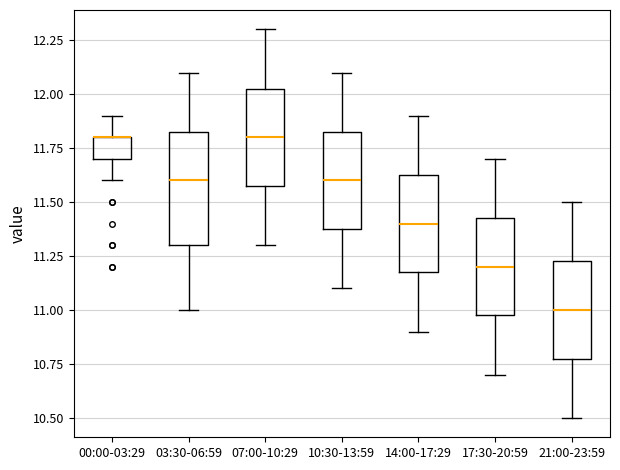

Reading left to right, read every box against the y-axis: the position of its median line, the range the box covers, and the ends of its whiskers. The values are not printed on the chart, so give them approximately, as read against the axis.

00:00-03:29: median 11.80 (drawn on the box's upper edge), box 11.70 to 11.80, whiskers 11.60 to 11.90
03:30-06:59: median 11.60, box 11.30 to 11.85, whiskers 11.00 to 12.10
07:00-10:29: median 11.80, box 11.60 to 12.05, whiskers 11.30 to 12.30
10:30-13:59: median 11.60, box 11.40 to 11.85, whiskers 11.10 to 12.10
14:00-17:29: median 11.40, box 11.20 to 11.65, whiskers 10.90 to 11.90
17:30-20:59: median 11.20, box 11.00 to 11.45, whiskers 10.70 to 11.70
21:00-23:59: median 11.00, box 10.80 to 11.25, whiskers 10.50 to 11.50